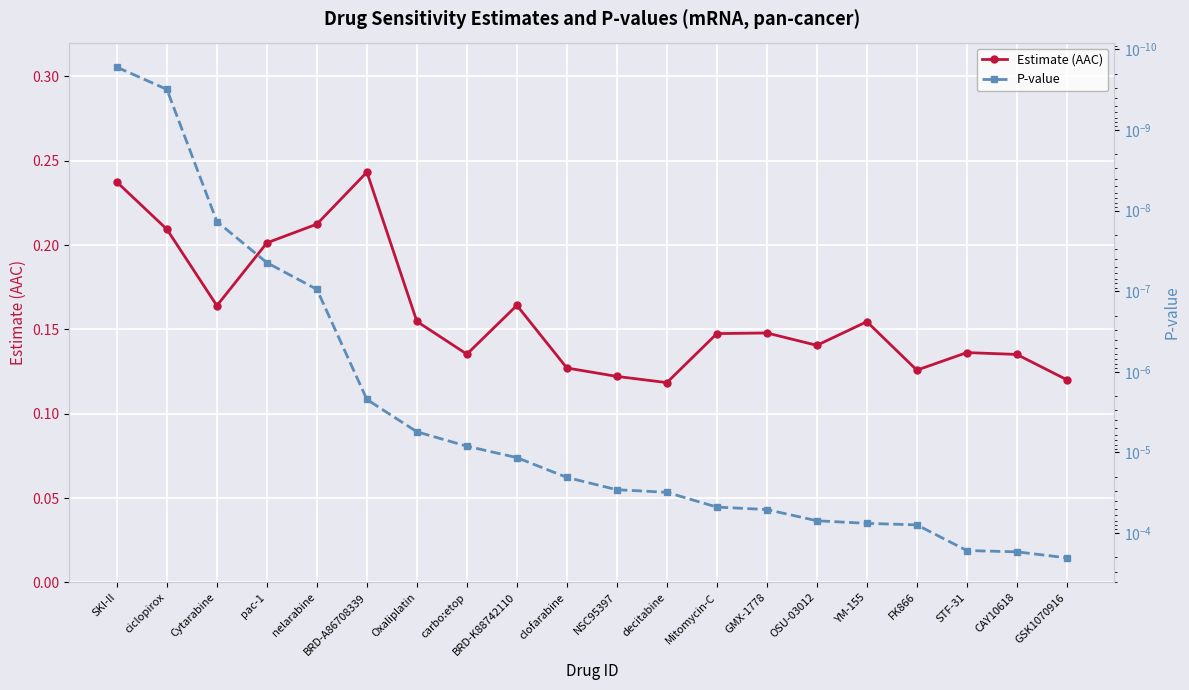

Reading left to right, what are all the values shown in this chart?

Estimate (AAC): 0.2	0.2	0.2	0.2	0.2	0.2	0.2	0.1	0.2	0.1	0.1	0.1	0.1	0.1	0.1	0.2	0.1	0.1	0.1	0.1
P-value: 0.0	0.0	0.0	0.0	0.0	0.0	0.0	0.0	0.0	0.0	0.0	0.0	0.0	0.0	0.0	0.0	0.0	0.0	0.0	0.0